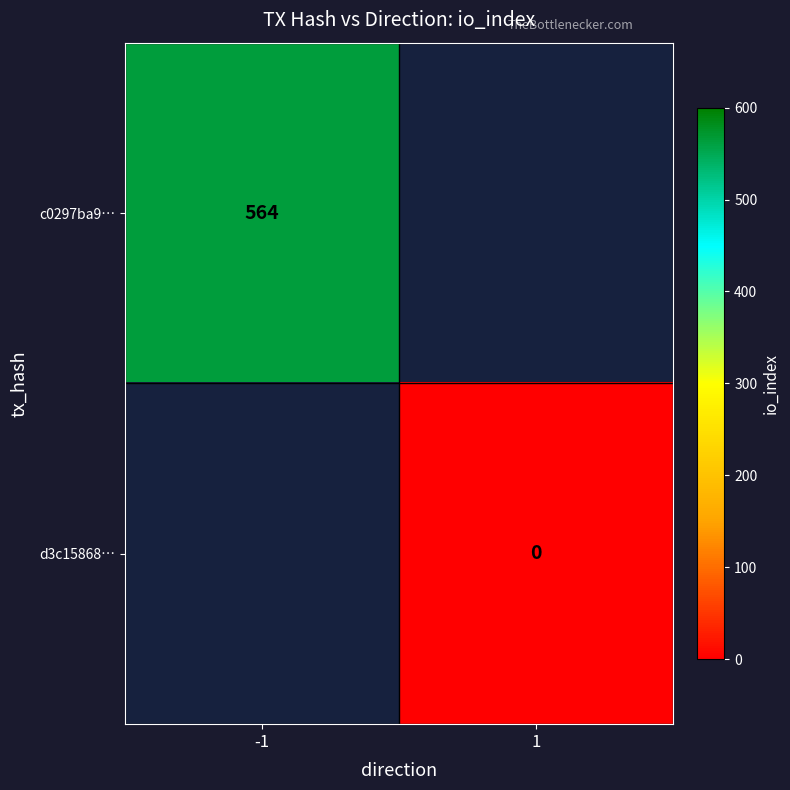

The value of c0297ba9… at -1 is 564. True or false?

True